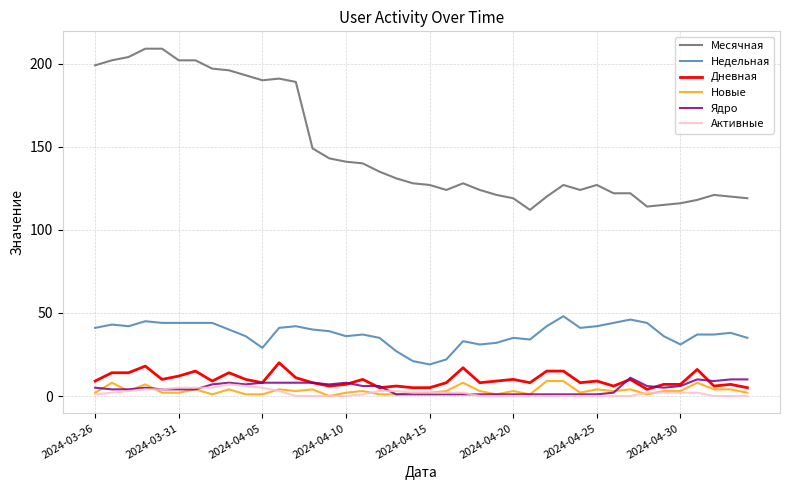

After their last crossing, which series has the higher values: Активные or Новые?

Новые